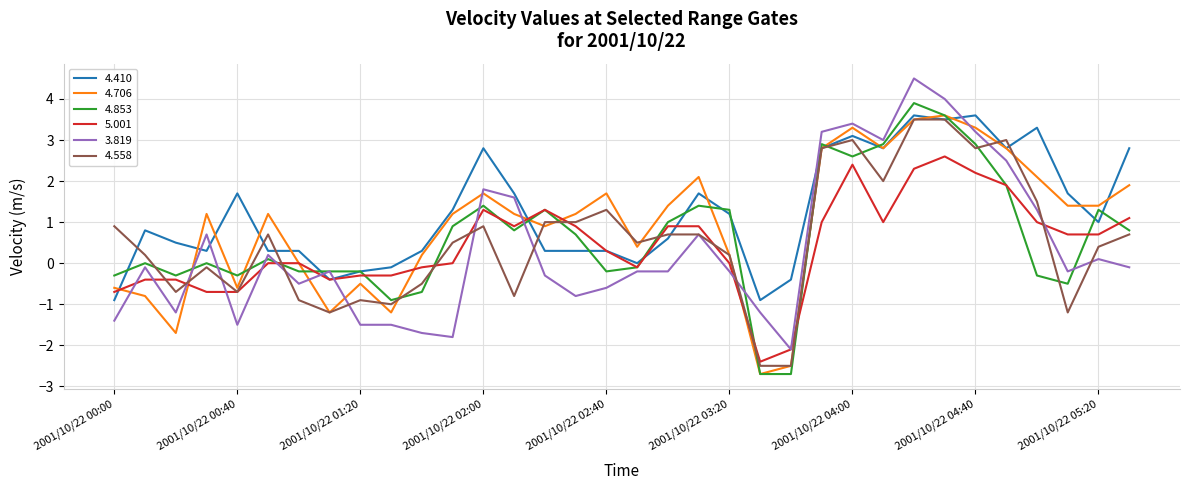

What is the greatest value displayed?

4.5